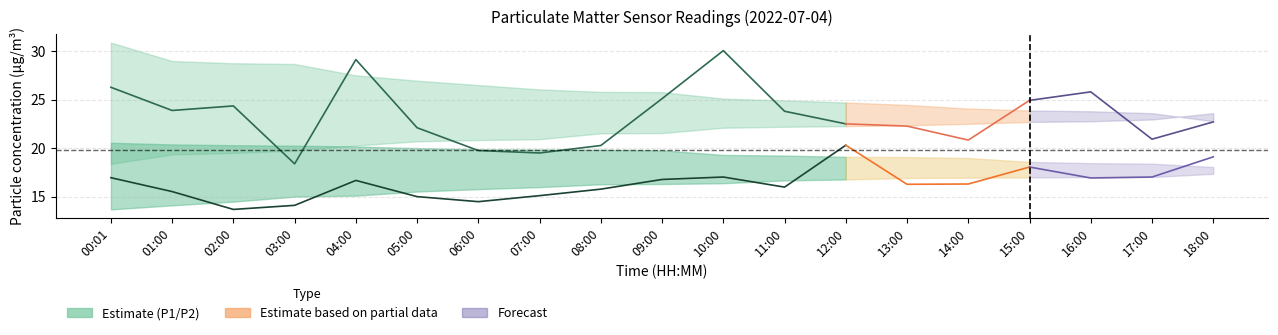

At which label does P1_lower first exceed 21?

08:00